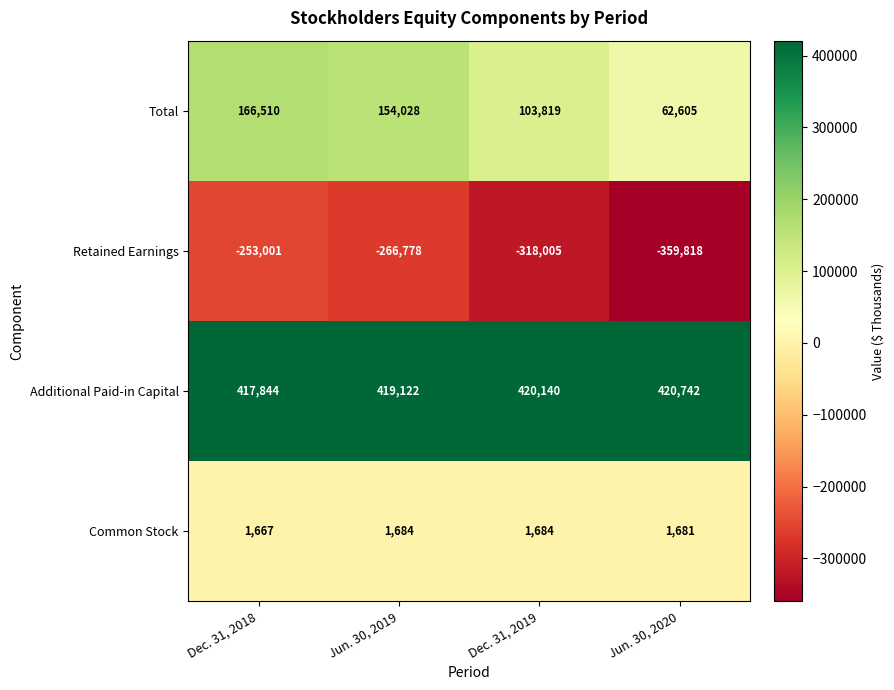

Reading right to left, transcribe all the data shown in this chart.

Total: 62605	103819	154028	166510
Retained Earnings: -359818	-318005	-266778	-253001
Additional Paid-in Capital: 420742	420140	419122	417844
Common Stock: 1681	1684	1684	1667